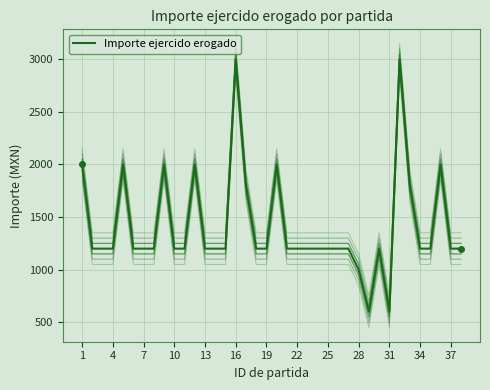

Which has a higher value, 31 or 35?

35